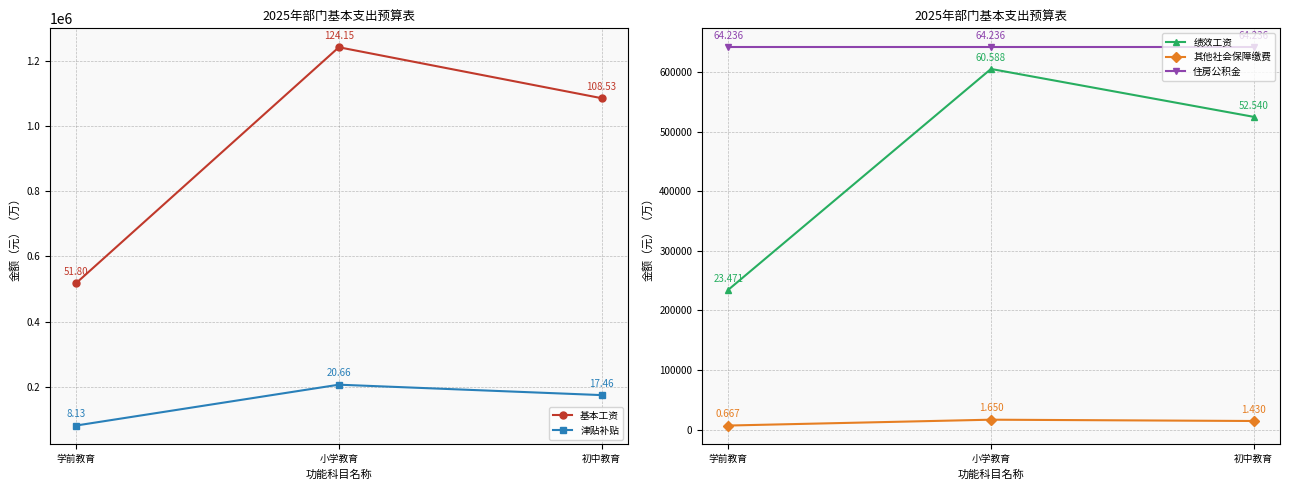

What is the total value across all series at 学前教育?

1482948.5